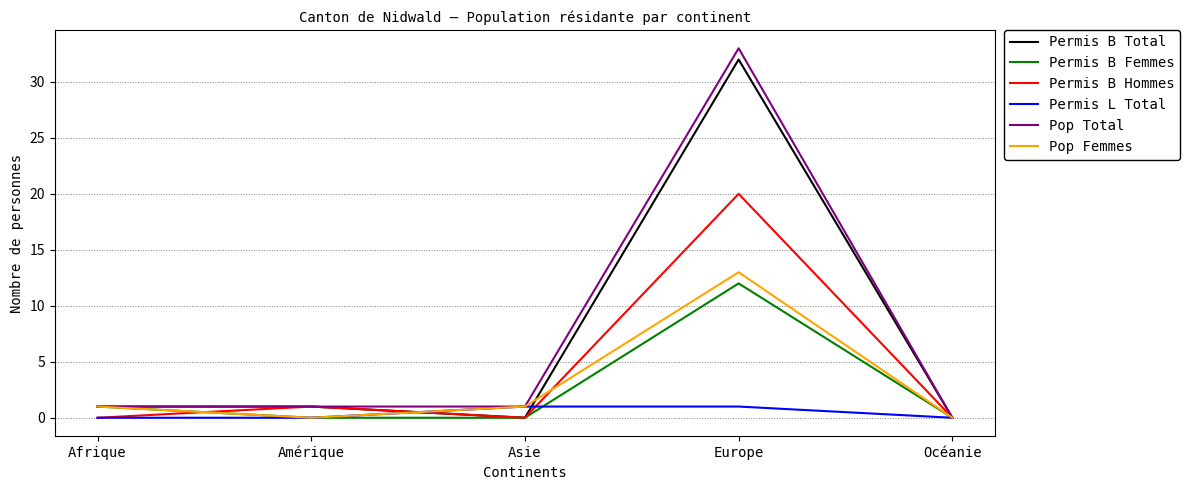

List the series in order of their peak value, highest first.

Pop Total, Permis B Total, Permis B Hommes, Pop Femmes, Permis B Femmes, Permis L Total